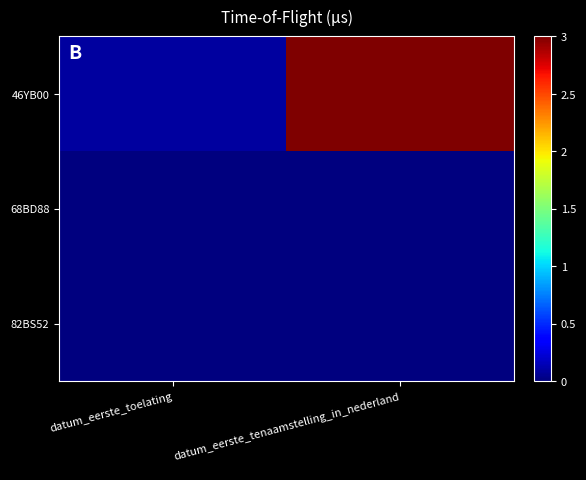

Count the number of data series in this chart.

3